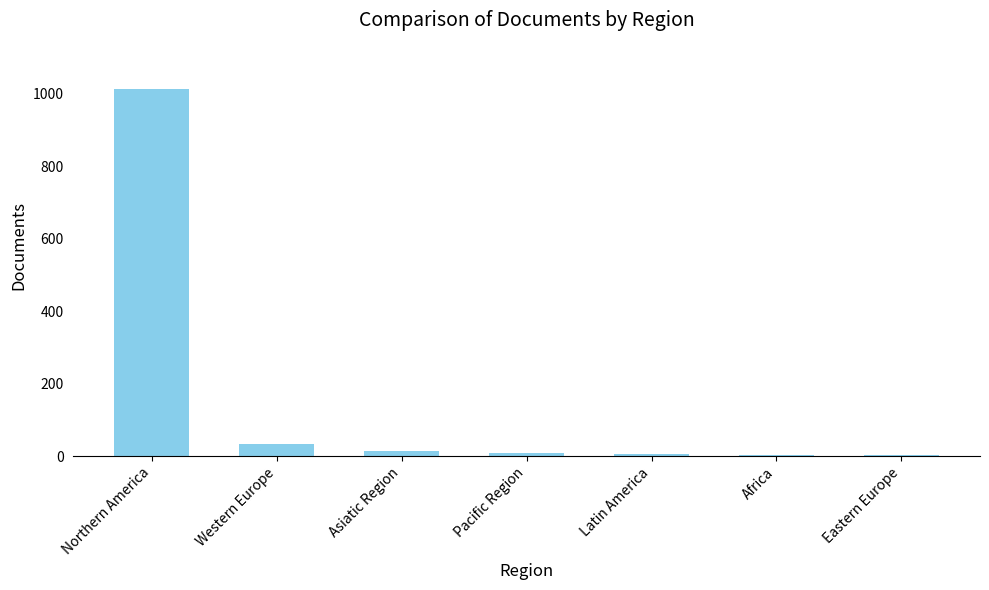

Are the bars horizontal?

No